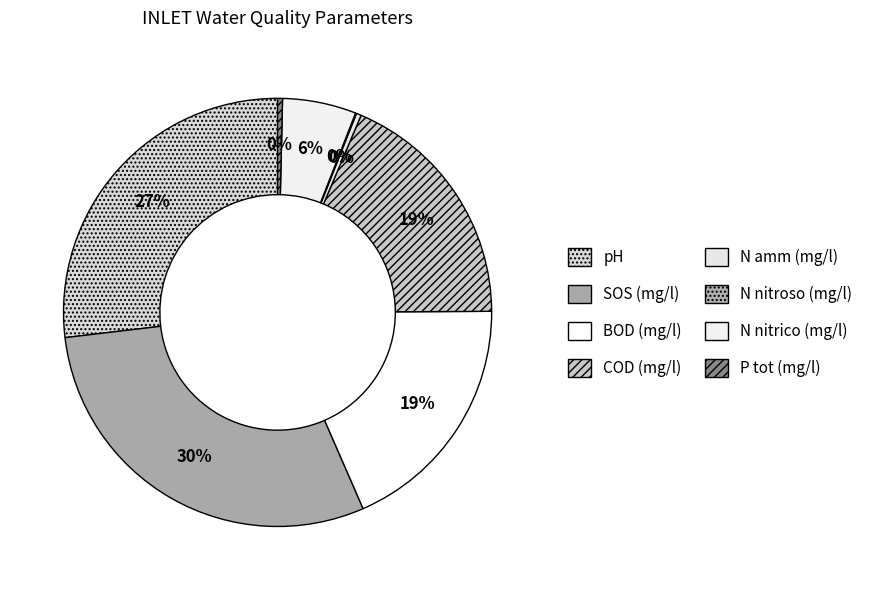

Does any single category account for the majority?

No